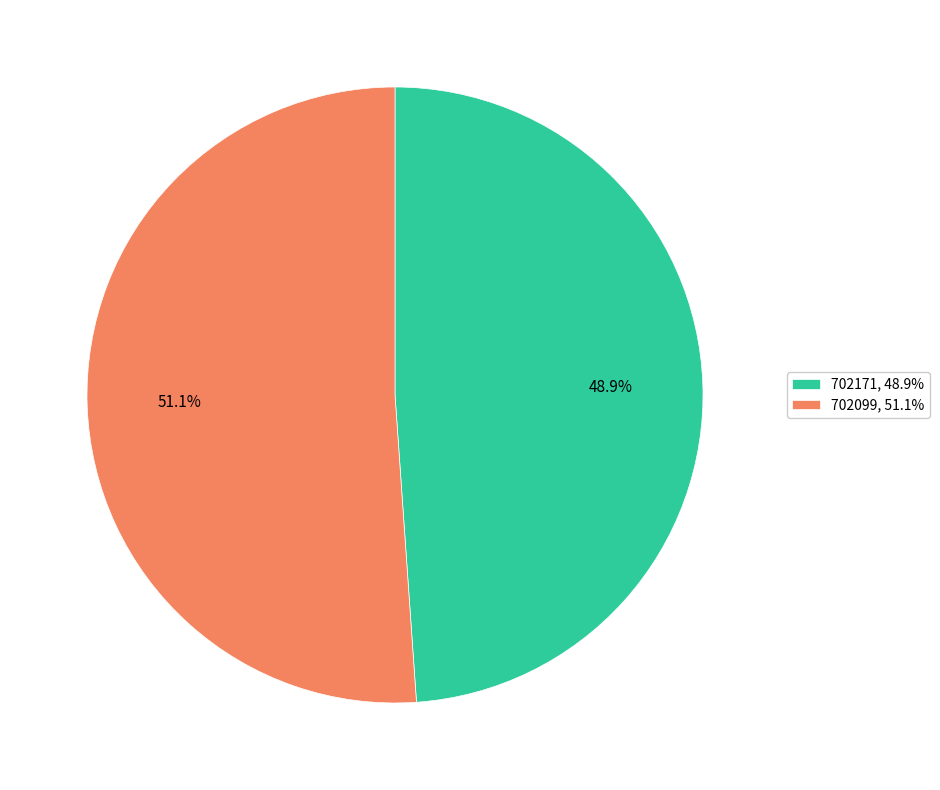

Rank the categories by value from highest to lowest.

702099, 702171